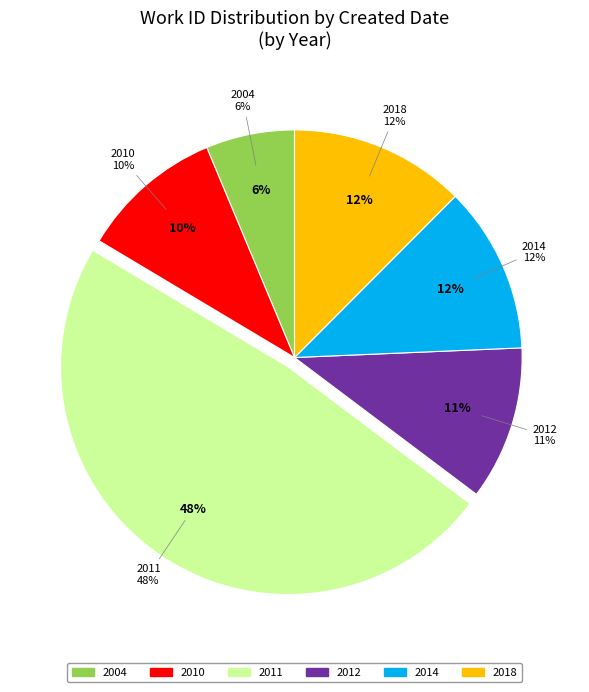

Does any single category account for the majority?

No